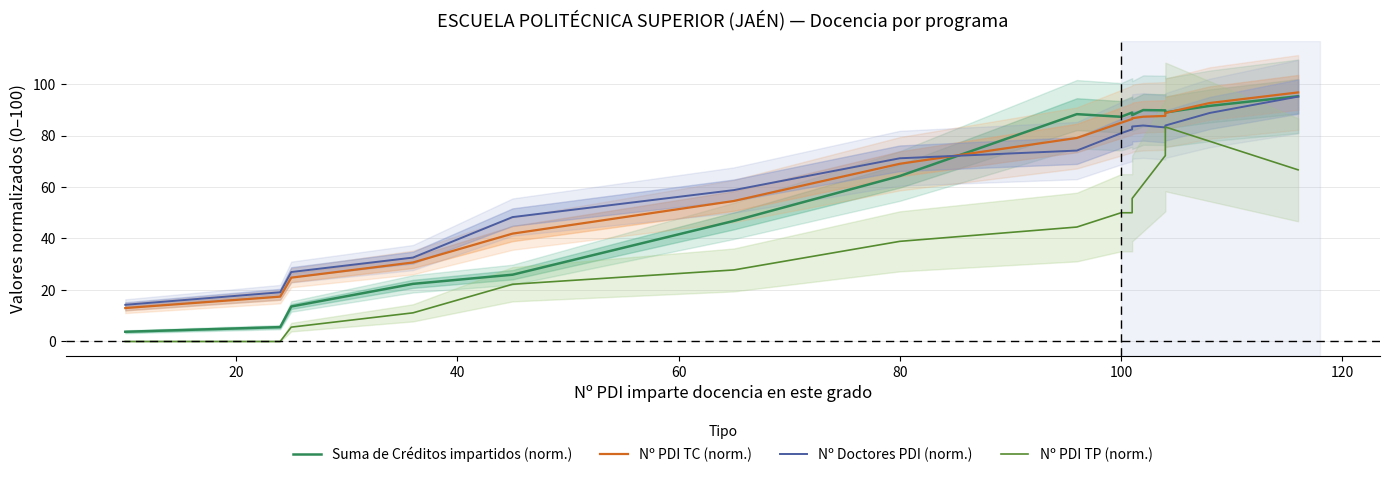

What is the maximum value shown in the chart?

96.8